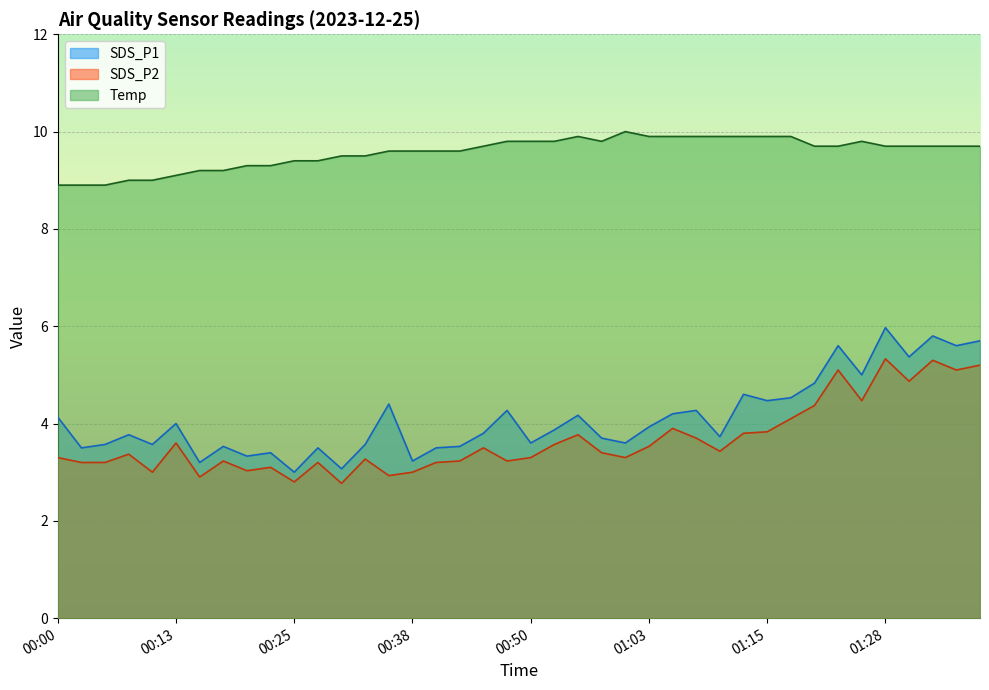

Which category has the highest value in the Temp series?

01:00